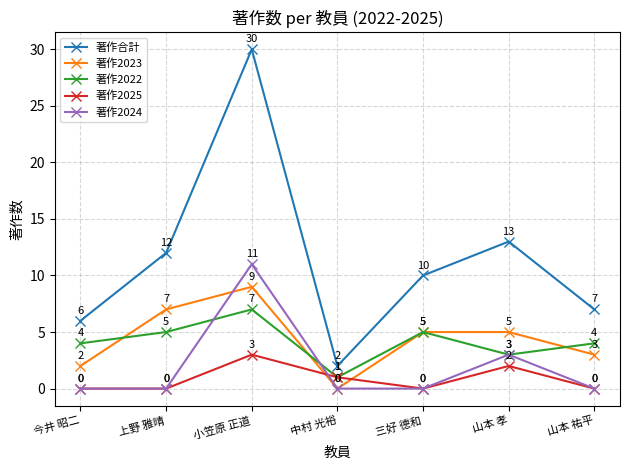

At which label does 著作2023 reach its peak?

小笠原 正道